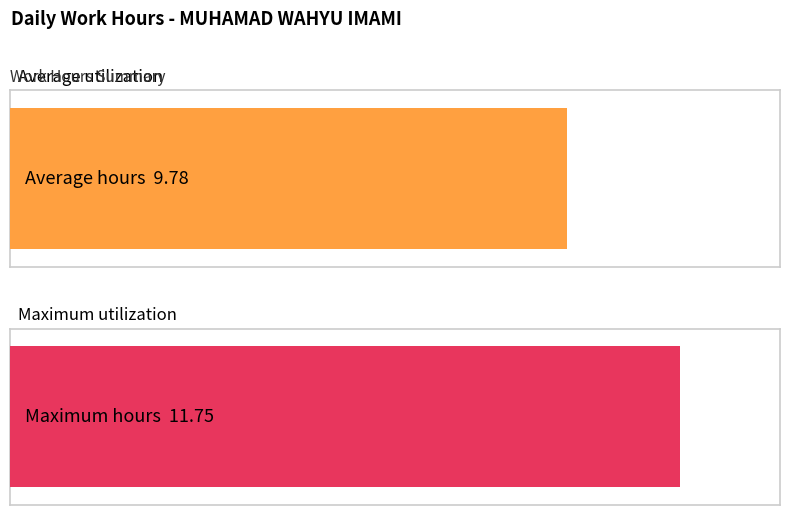

Does the chart contain any negative values?

No